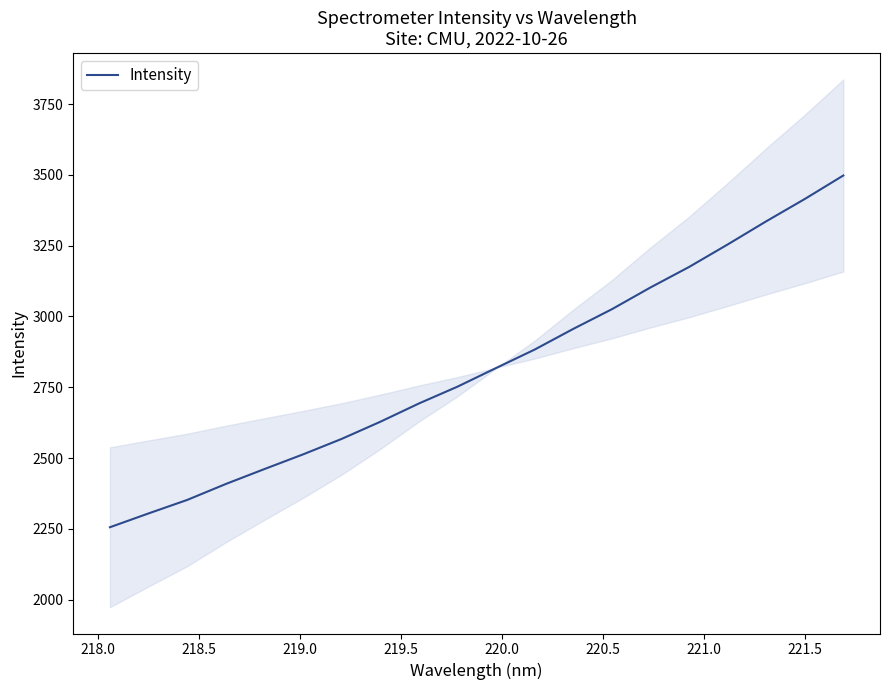

What is the highest value of the Intensity series?

3497.6